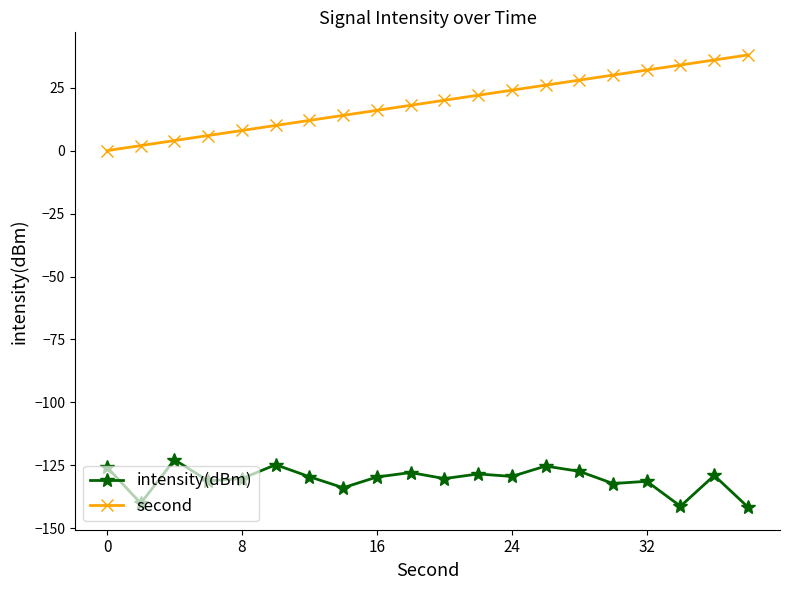

Which series has the largest total across all categories?

second